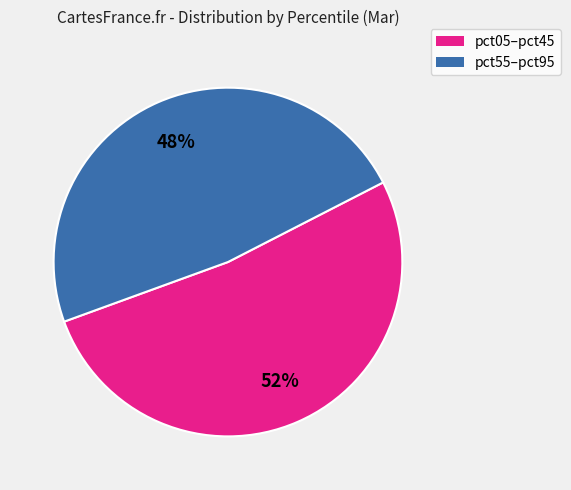

To the nearest percent, what is the average slice percentage?

50%